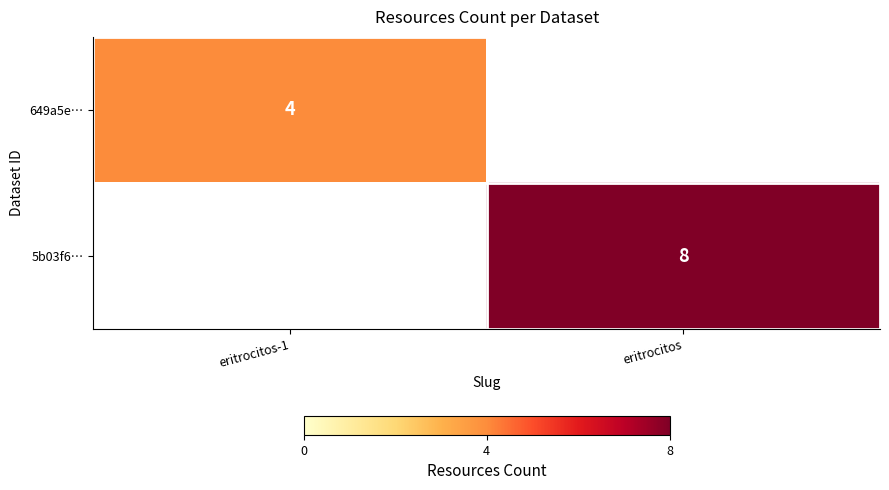

Between eritrocitos-1 and eritrocitos, which is larger?

eritrocitos